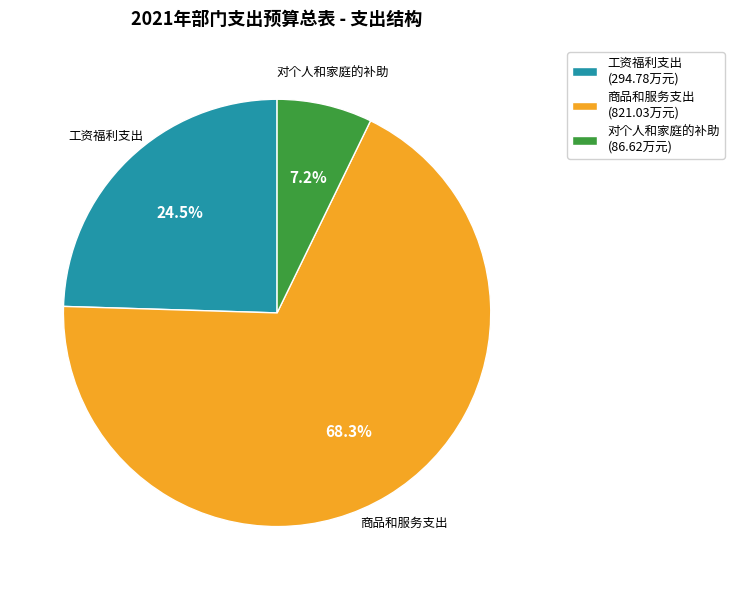

Combined, do 工资福利支出 and 商品和服务支出 account for over 50%?

Yes